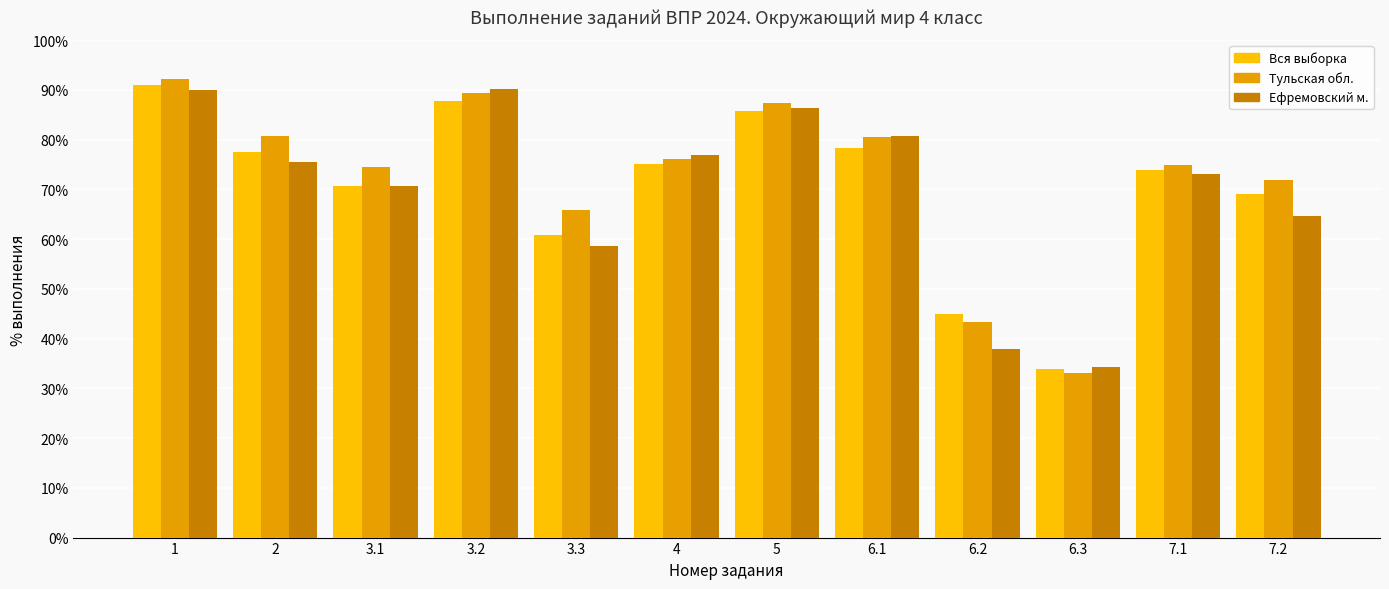

At which label does Вся выборка reach its minimum?

6.3